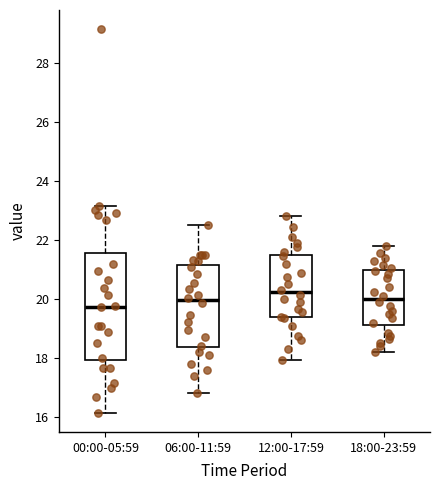

Reading left to right, read every box against the y-axis: the position of its median line, the range the box covers, and the ends of its whiskers. The values are not printed on the chart, so give them approximately, as read against the axis.

00:00-05:59: median 19.8, box 18.0 to 21.6, whiskers 16.2 to 23.2
06:00-11:59: median 20.0, box 18.4 to 21.2, whiskers 16.8 to 22.6
12:00-17:59: median 20.2, box 19.4 to 21.4, whiskers 18.0 to 22.8
18:00-23:59: median 20.0, box 19.2 to 21.0, whiskers 18.2 to 21.8